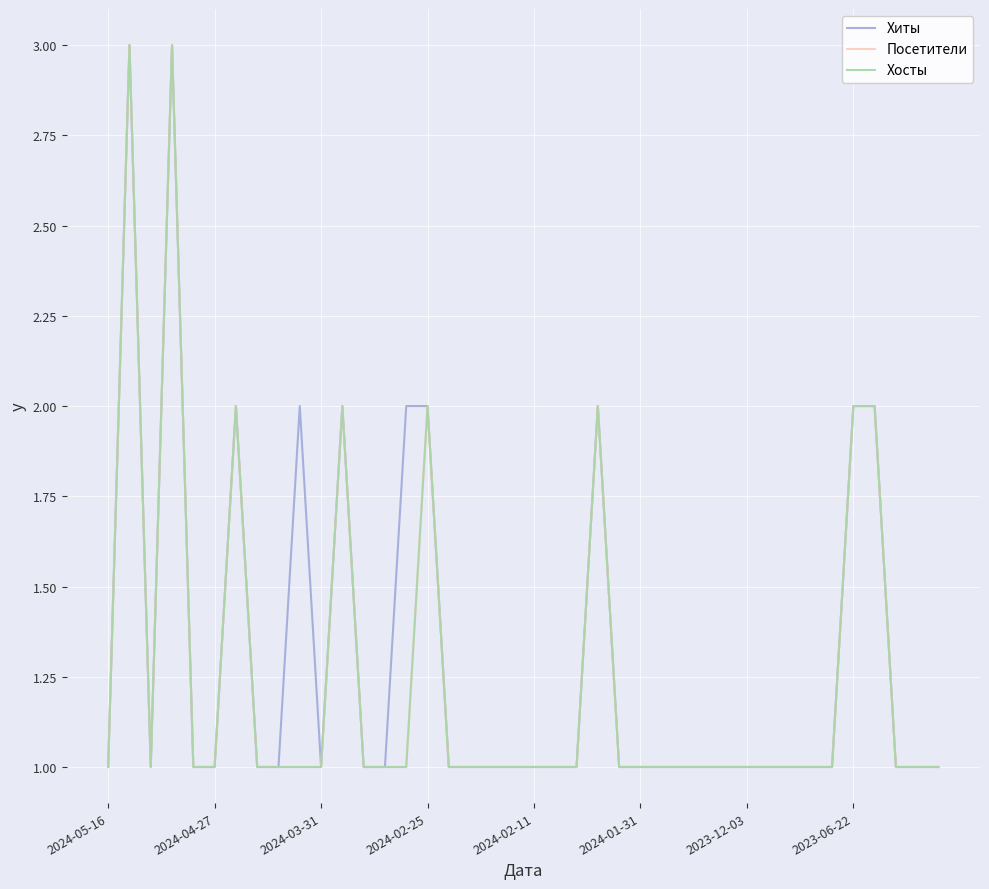

What is the greatest value displayed?

3